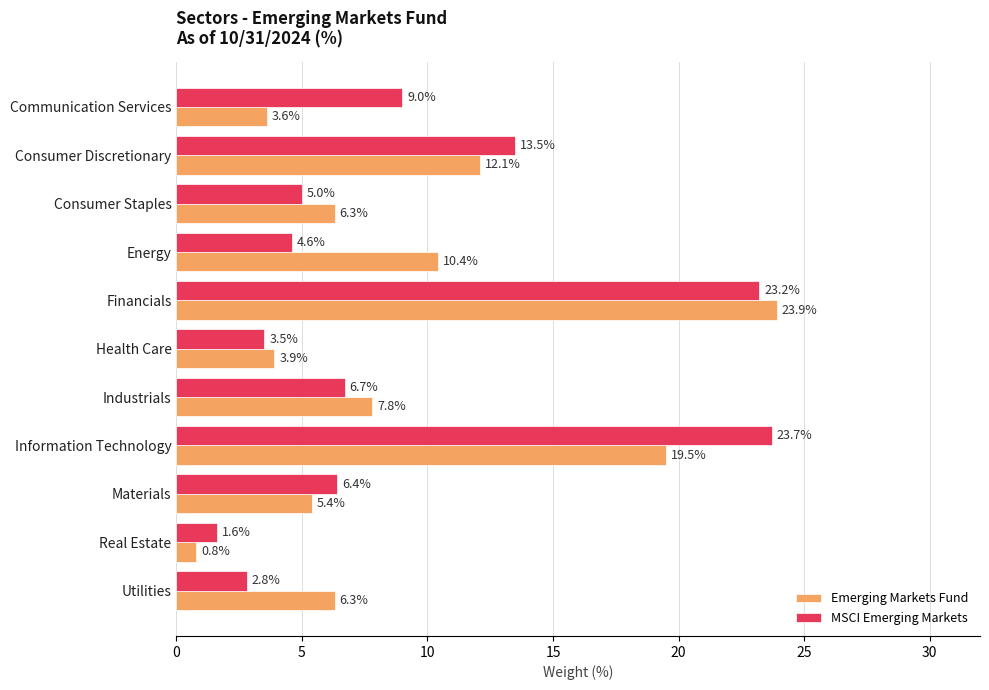

What are all the series names shown in the legend?

Emerging Markets Fund, MSCI Emerging Markets